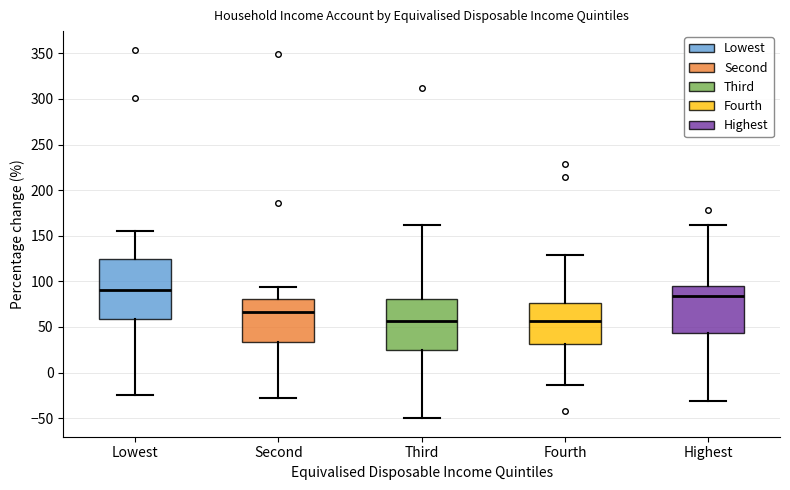

Which box is the tallest, from its lower edge to its upper edge?

Lowest